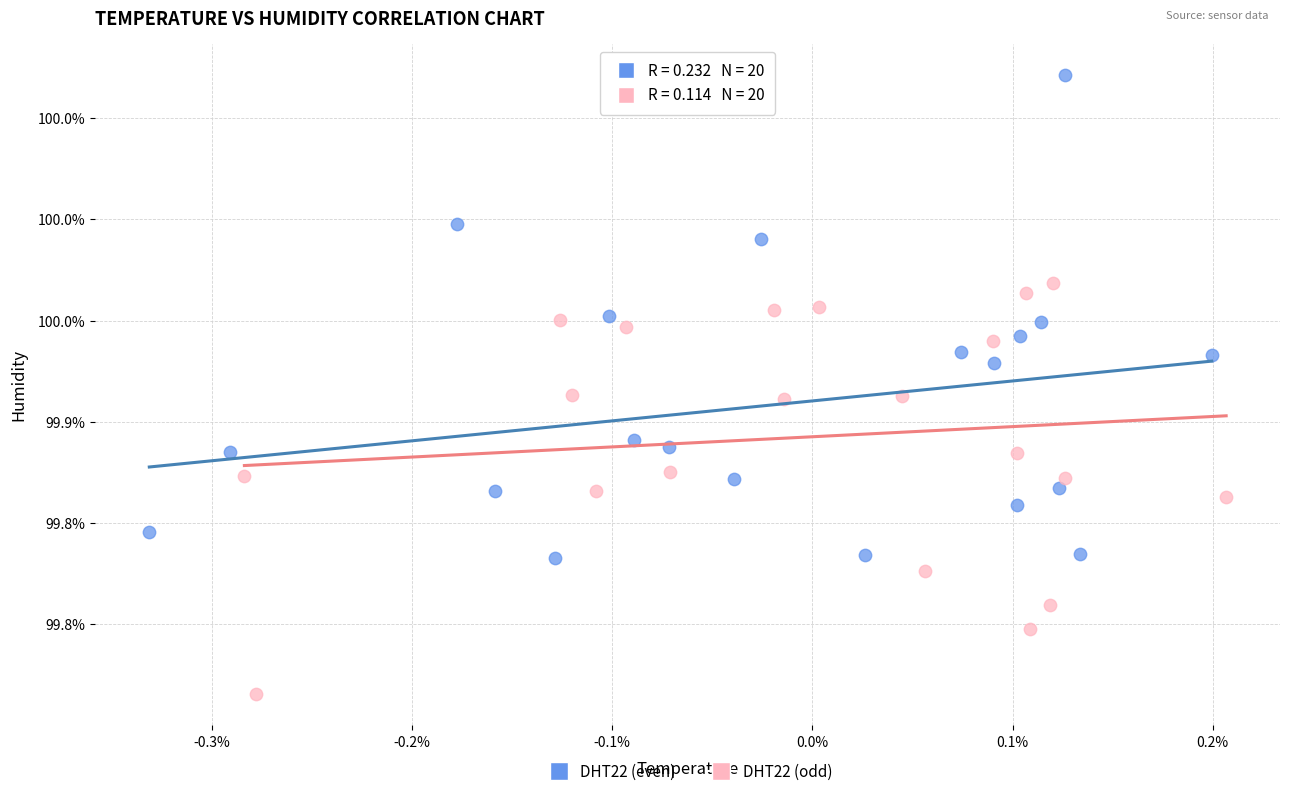

What are all the series names shown in the legend?

DHT22 (even), DHT22 (odd)